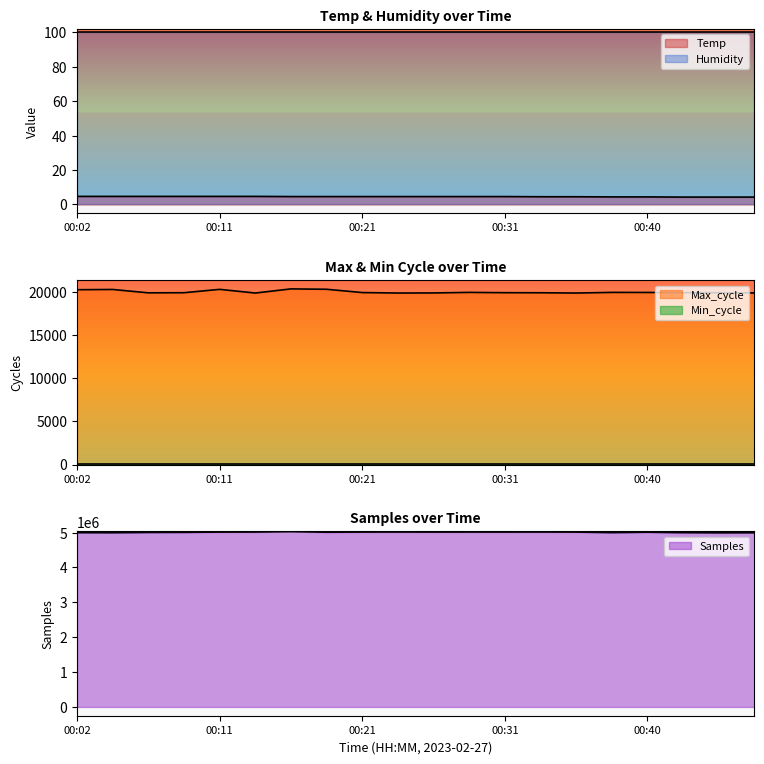

Rank the categories by Max_cycle value from lowest to highest.

00:14, 00:23, 00:36, 00:26, 00:48, 00:06, 00:33, 00:09, 00:31, 00:43, 00:45, 00:21, 00:40, 00:38, 00:28, 00:02, 00:04, 00:11, 00:19, 00:16